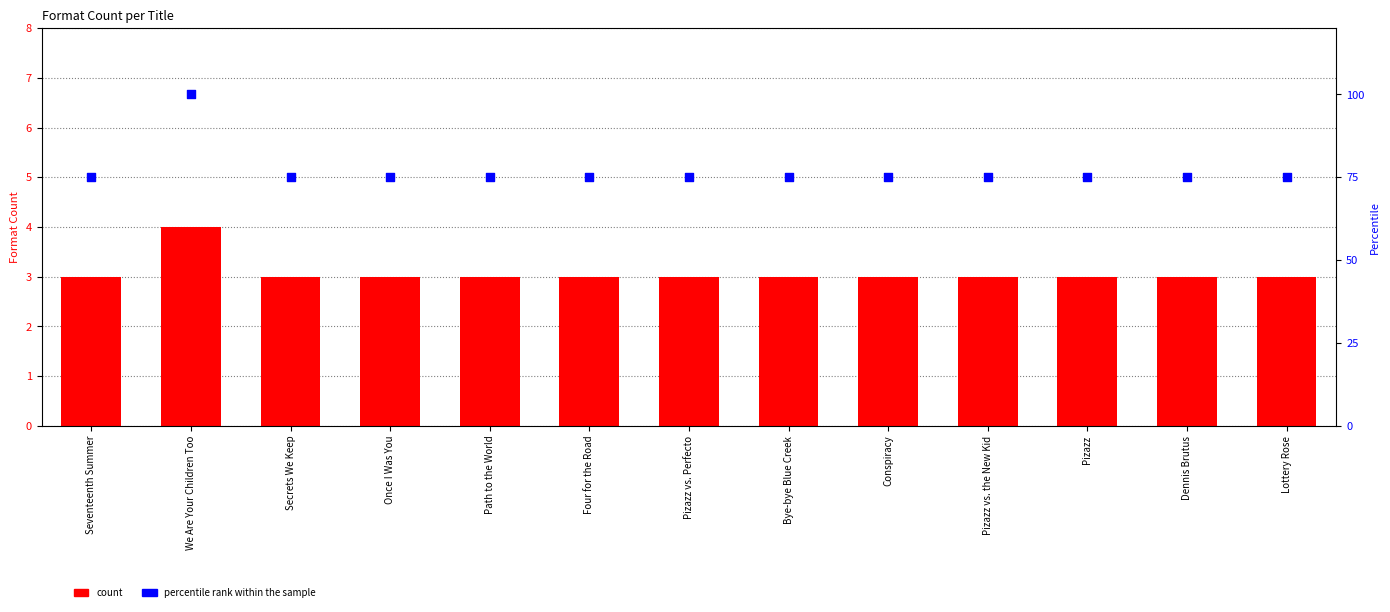

Is the value of count at We Are Your Children Too greater than the value of percentile rank within the sample at Dennis Brutus?

No